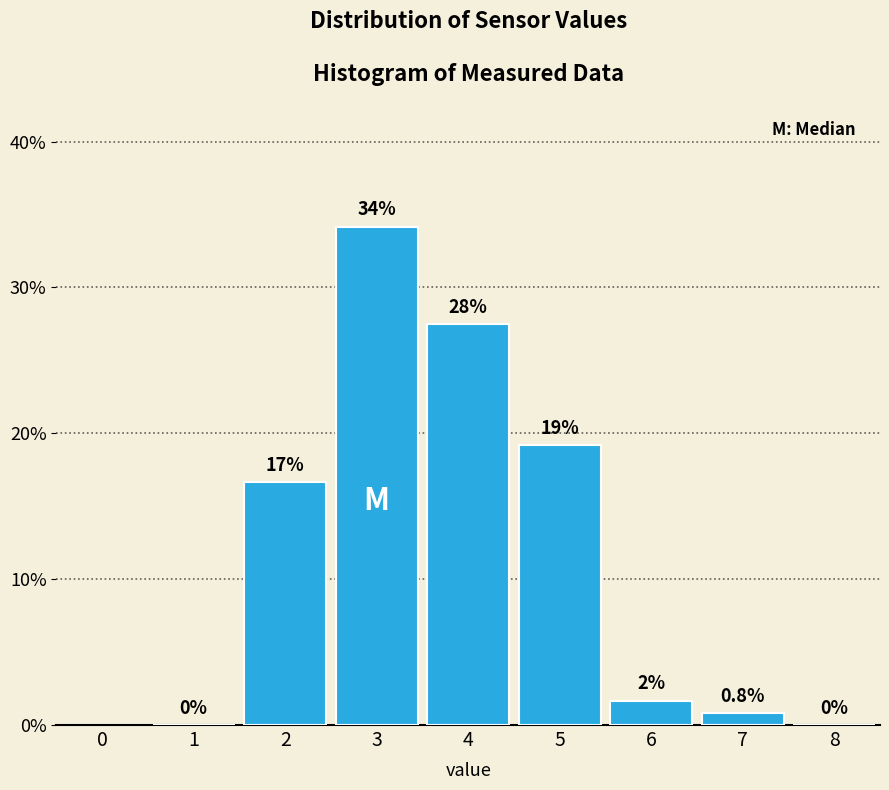

Over which range of the x-axis is the bar tallest?

2.5 to 3.5